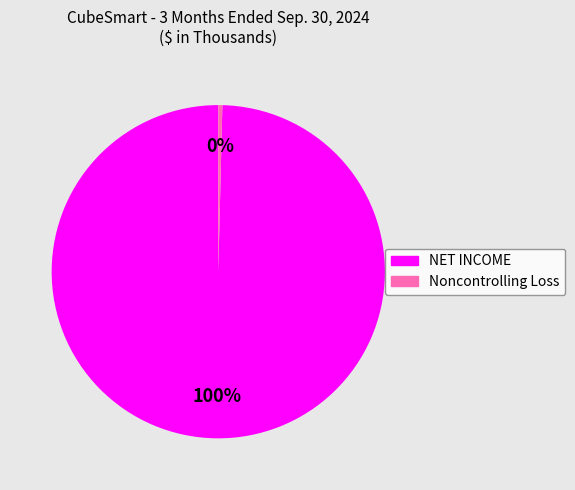

To the nearest percent, what is the average slice percentage?

50%